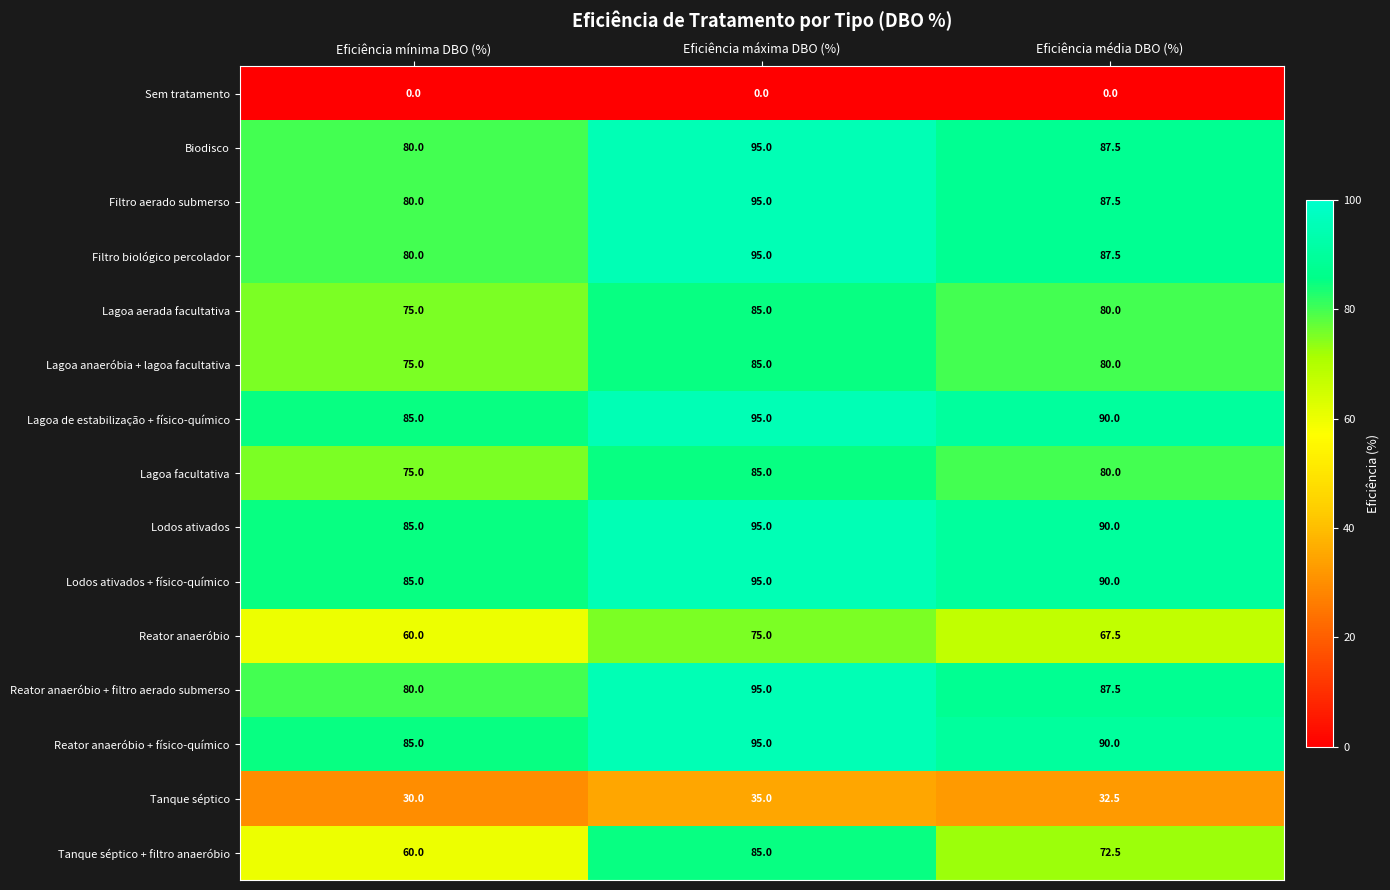

Where is Lagoa aerada facultativa nearest to the value 80?

Eficiência média DBO (%)